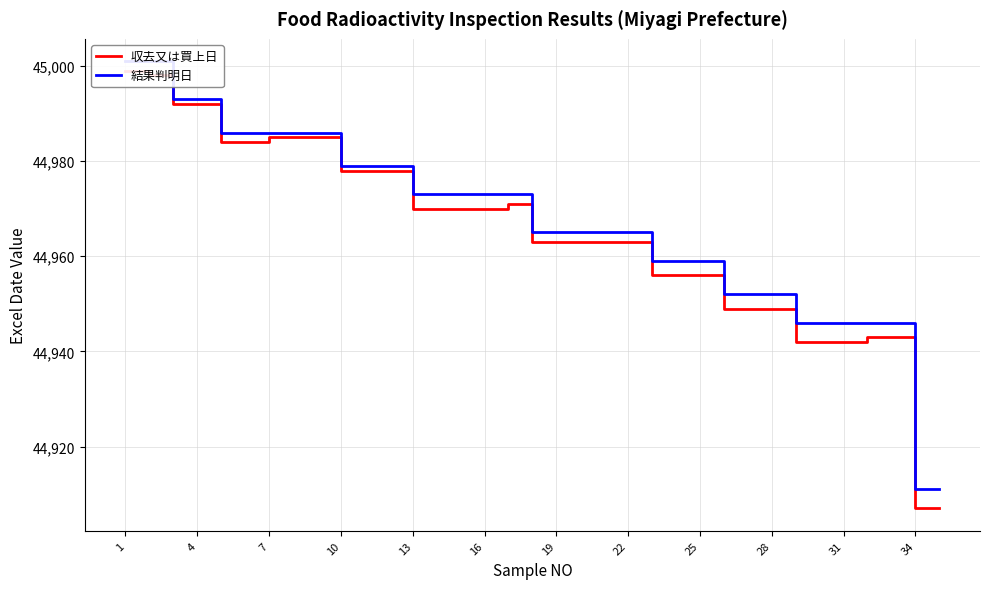

Is it true that 収去又は買上日 equals 61930 at 22?

False